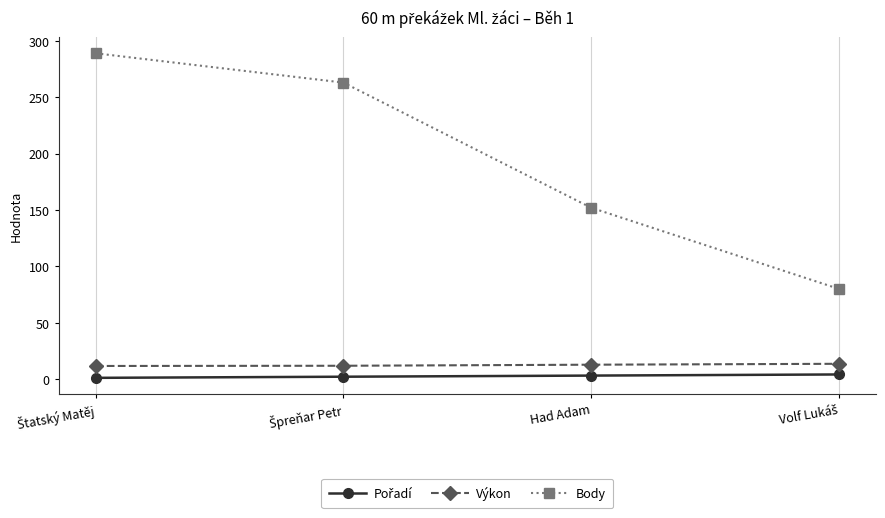

True or false: Výkon has more than 2 interior local peaks.

False